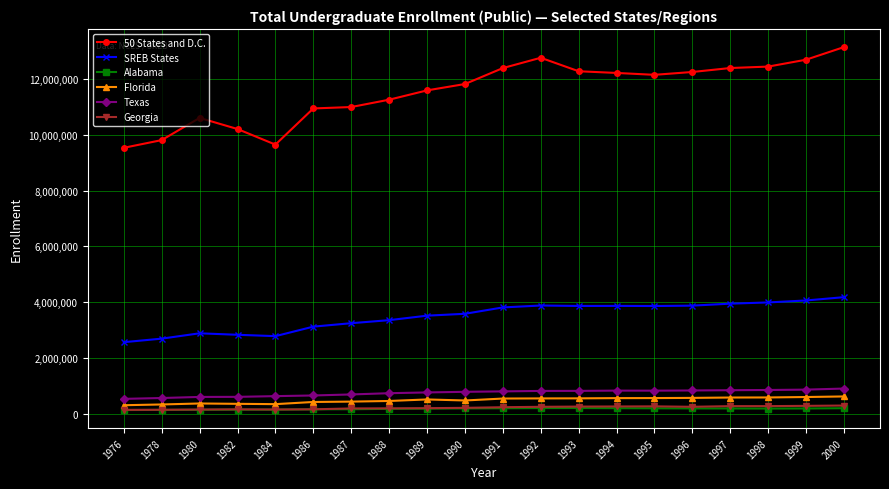

How many distinct data groups are displayed?

6